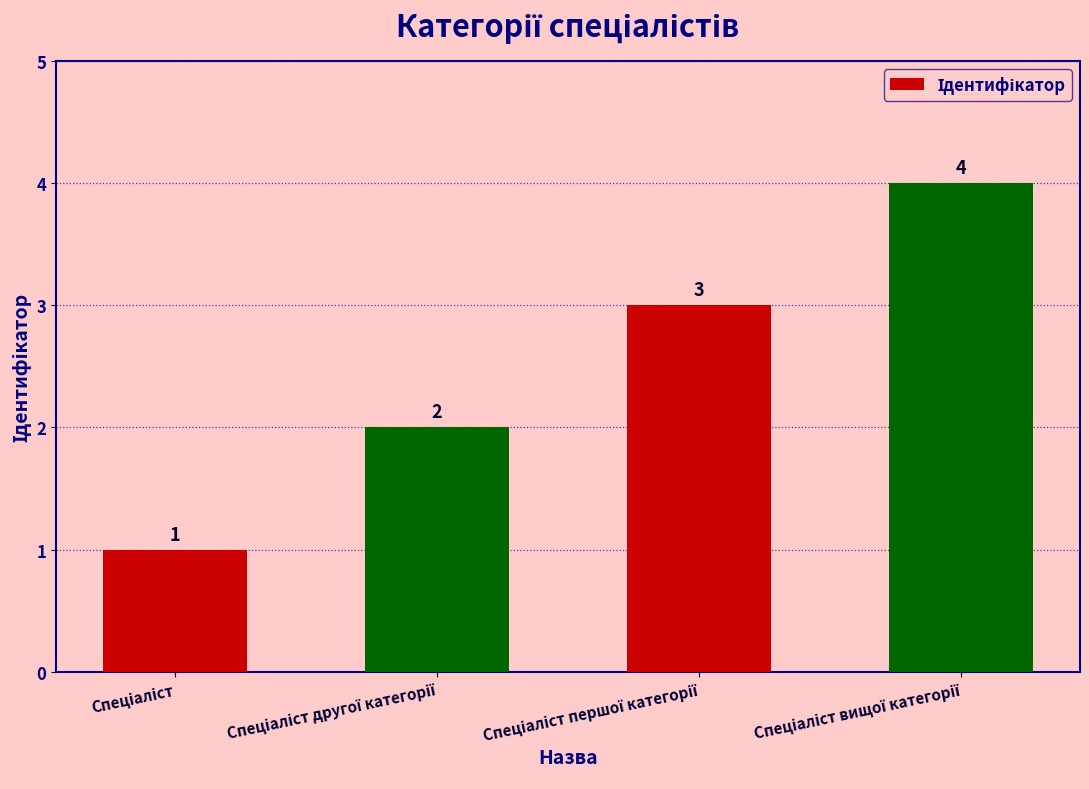

What is the difference between the maximum and minimum values?

3